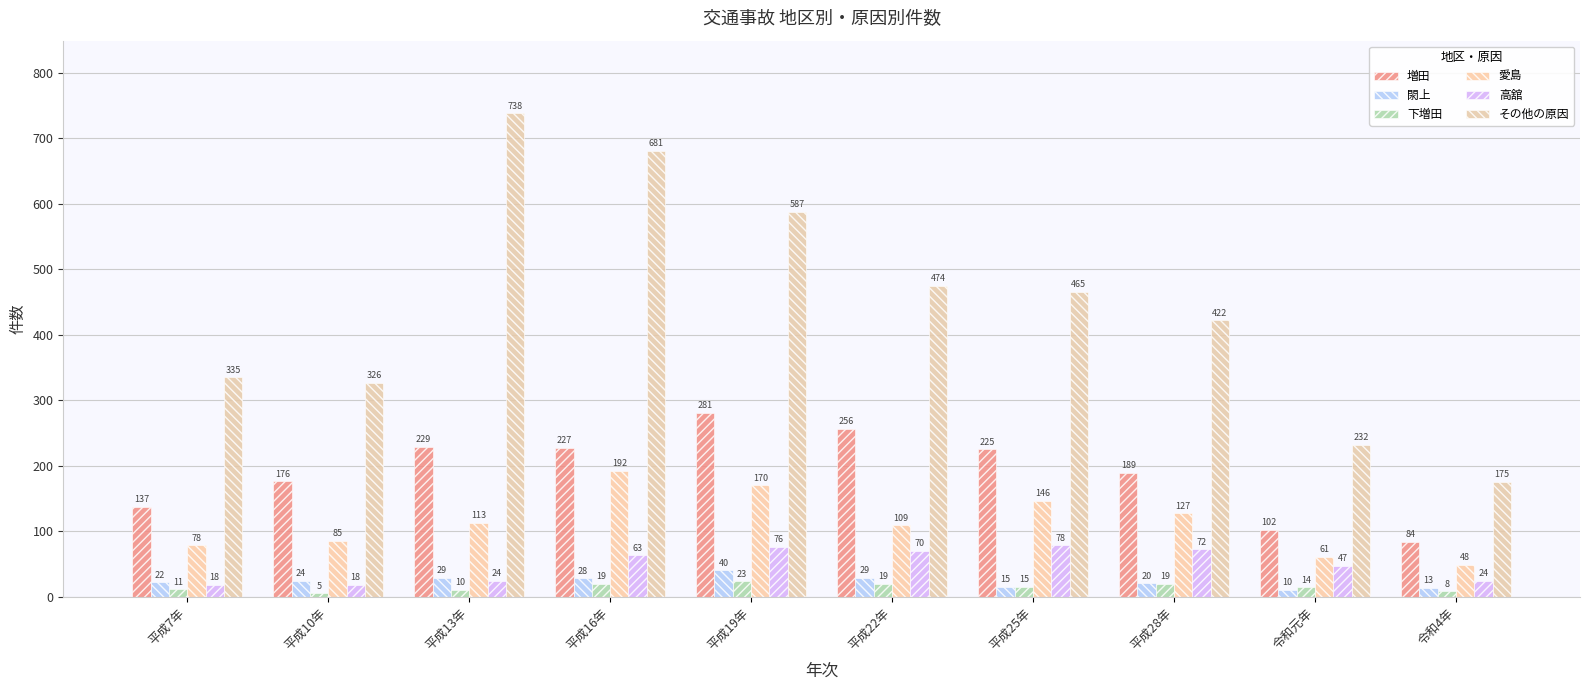

What is the average value of the 高舘 series?

49